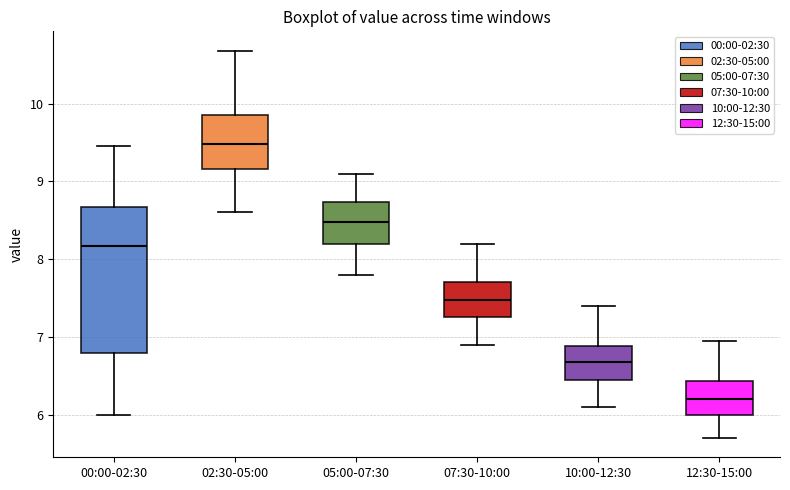

Where is the lower edge of the box for 00:00-02:30 on the y-axis? The values are not printed on the chart, so give them approximately, as read against the axis.

6.8